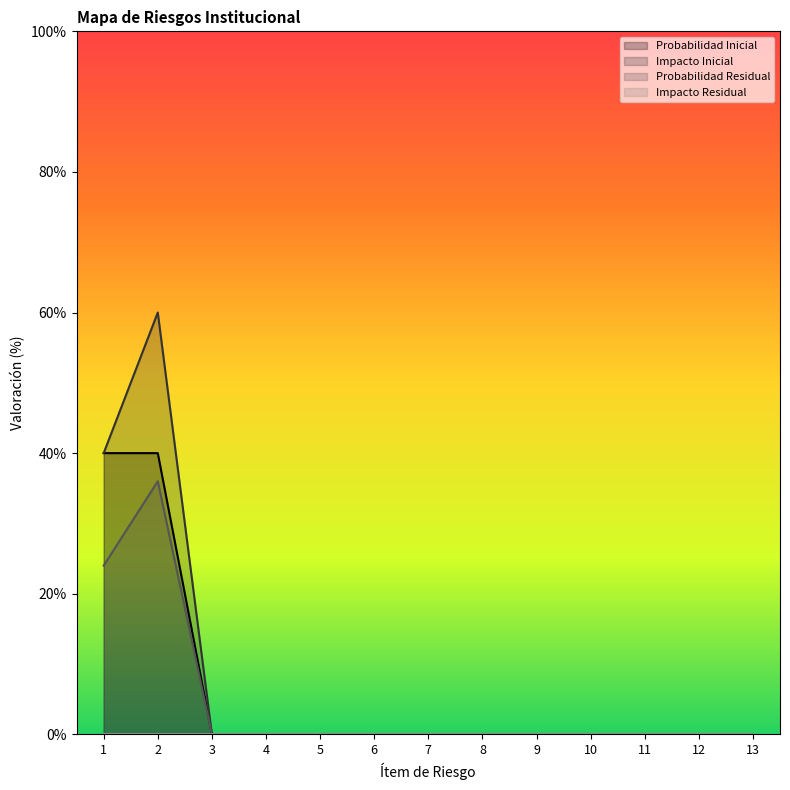

Between 3 and 12, which is larger?

3